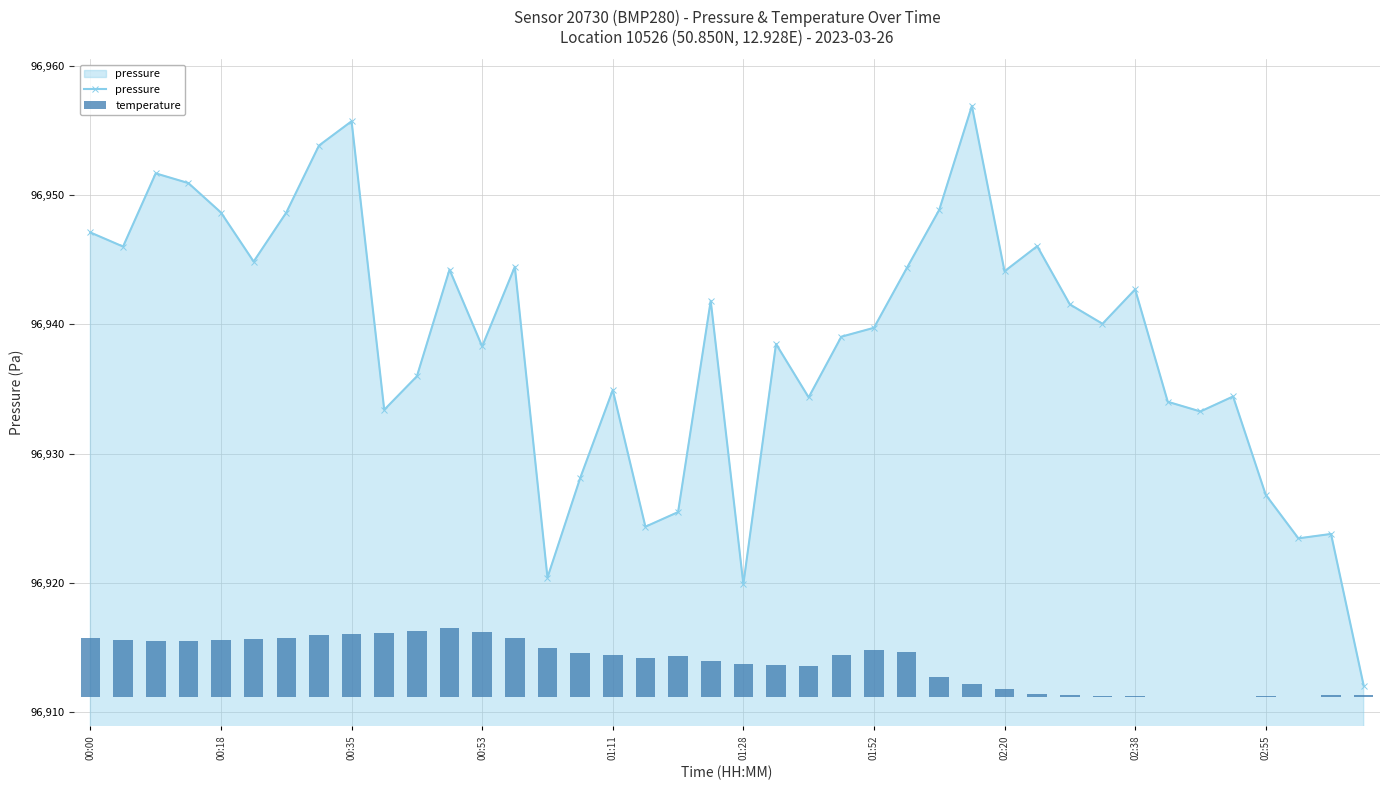

The value of pressure at 01:11 is 96934.9. True or false?

True